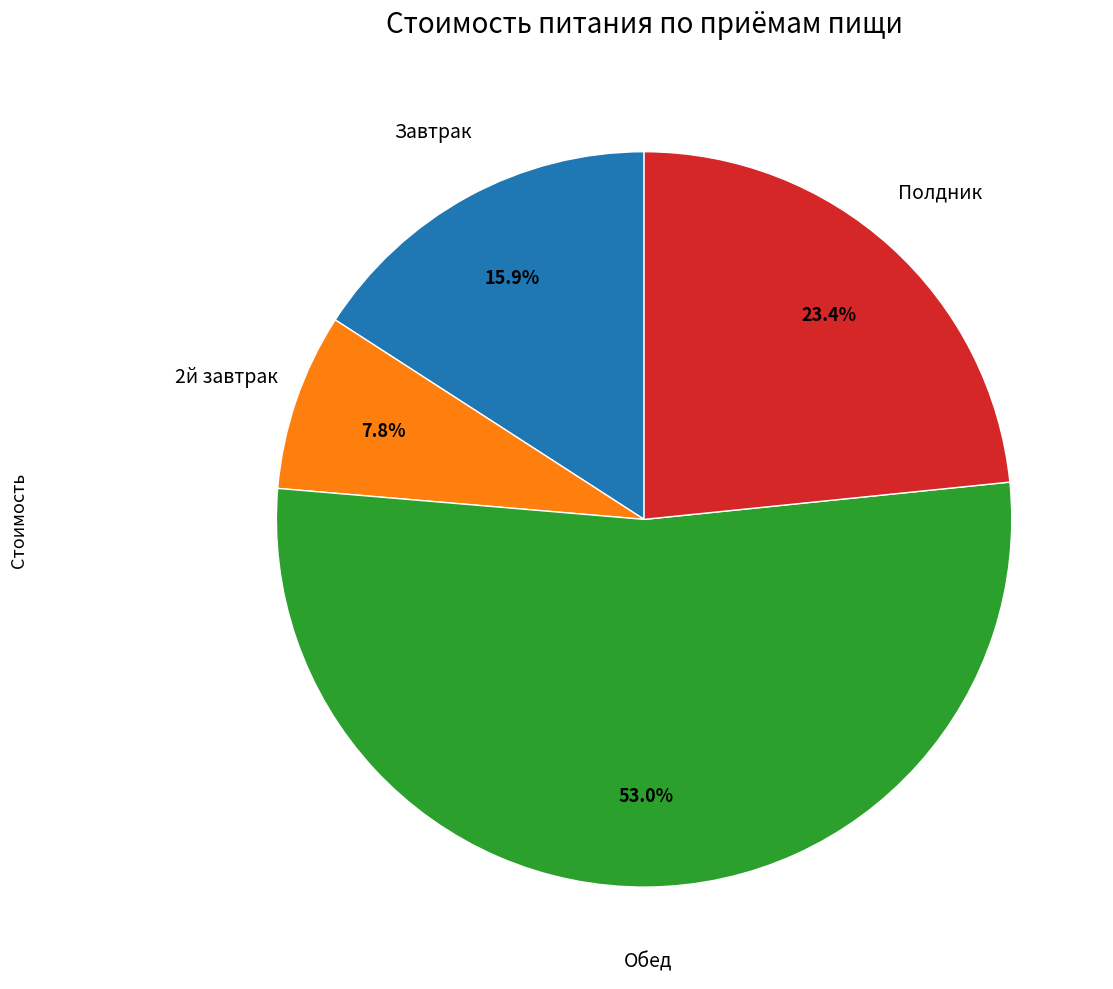

Which slice is the smallest?

2й завтрак